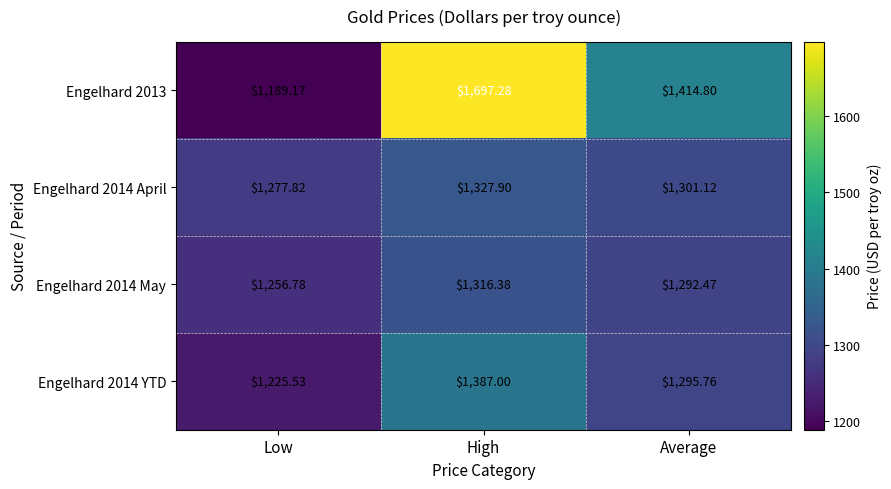

How many data points does each series have?

3